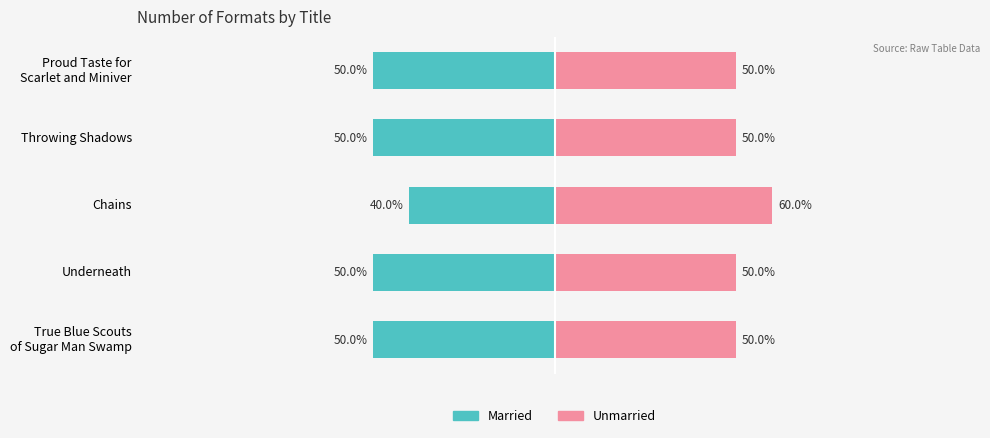

Reading left to right, transcribe all the data shown in this chart.

Married: 0=-50	1=-50	2=-40	3=-50	4=-50
Unmarried: 0=50	1=50	2=60	3=50	4=50